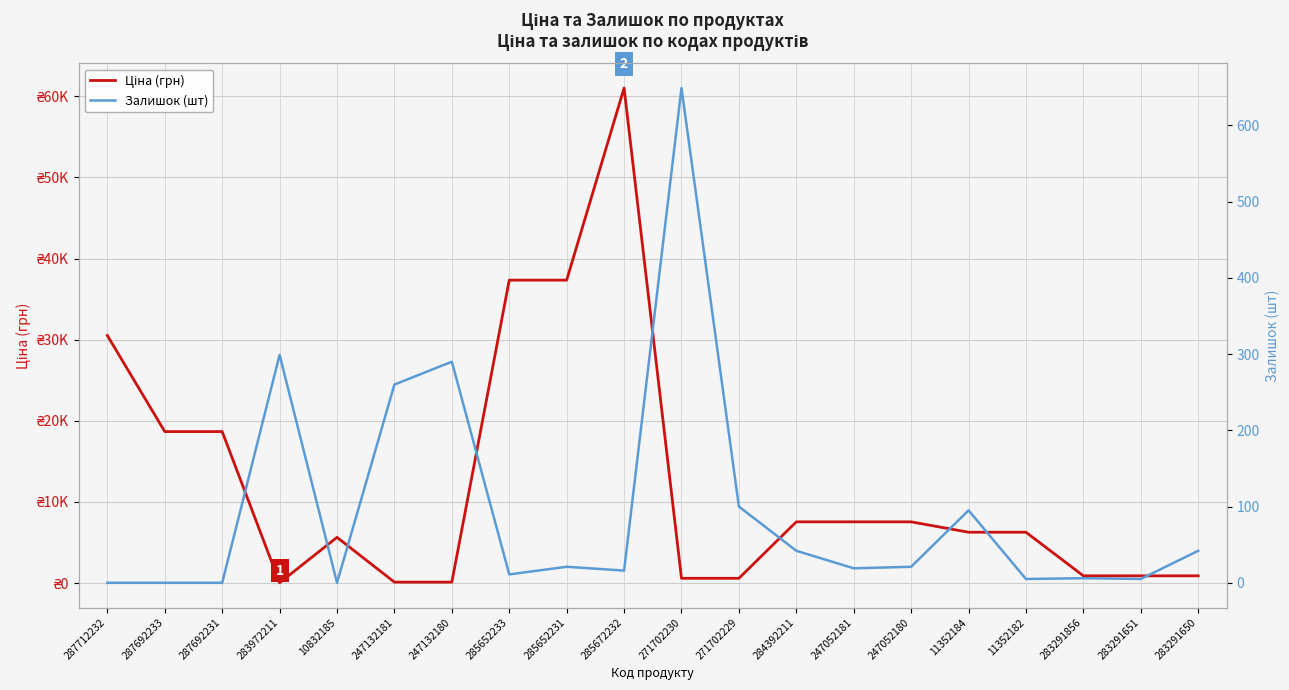

Which series ends up on top after the final intersection of Ціна (грн) and Залишок (шт)?

Ціна (грн)